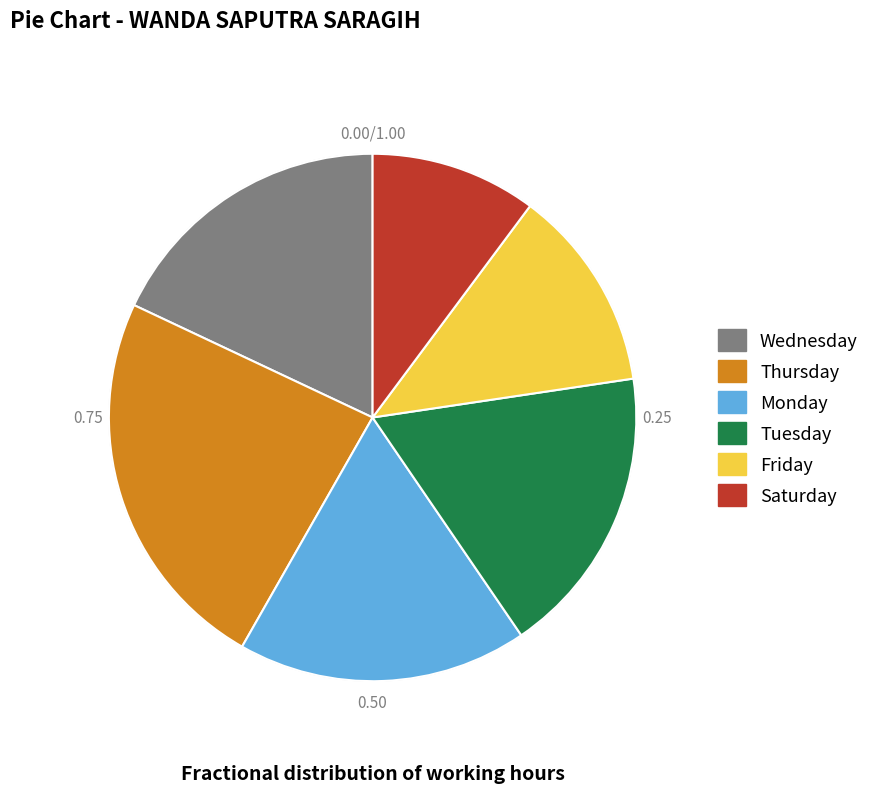

Does any single category account for the majority?

No